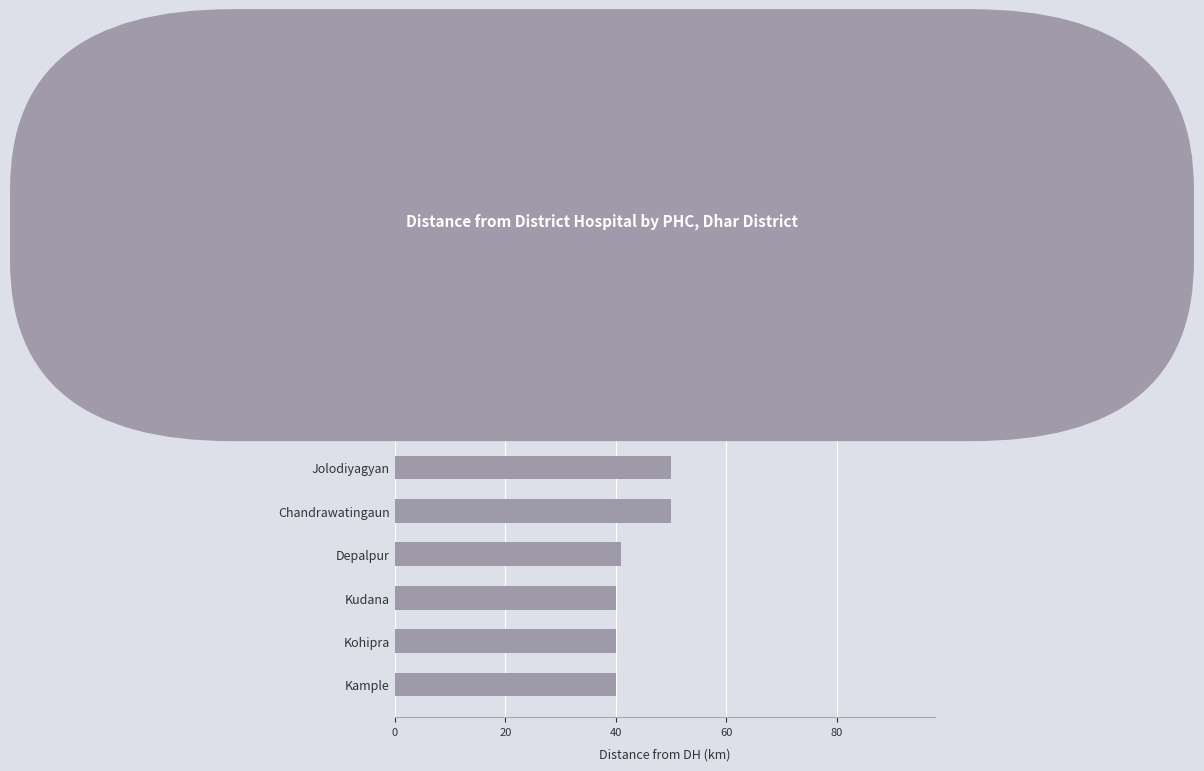

Reading top to bottom, extract all data points from this chart.

85	60	54	52	50	50	41	40	40	40